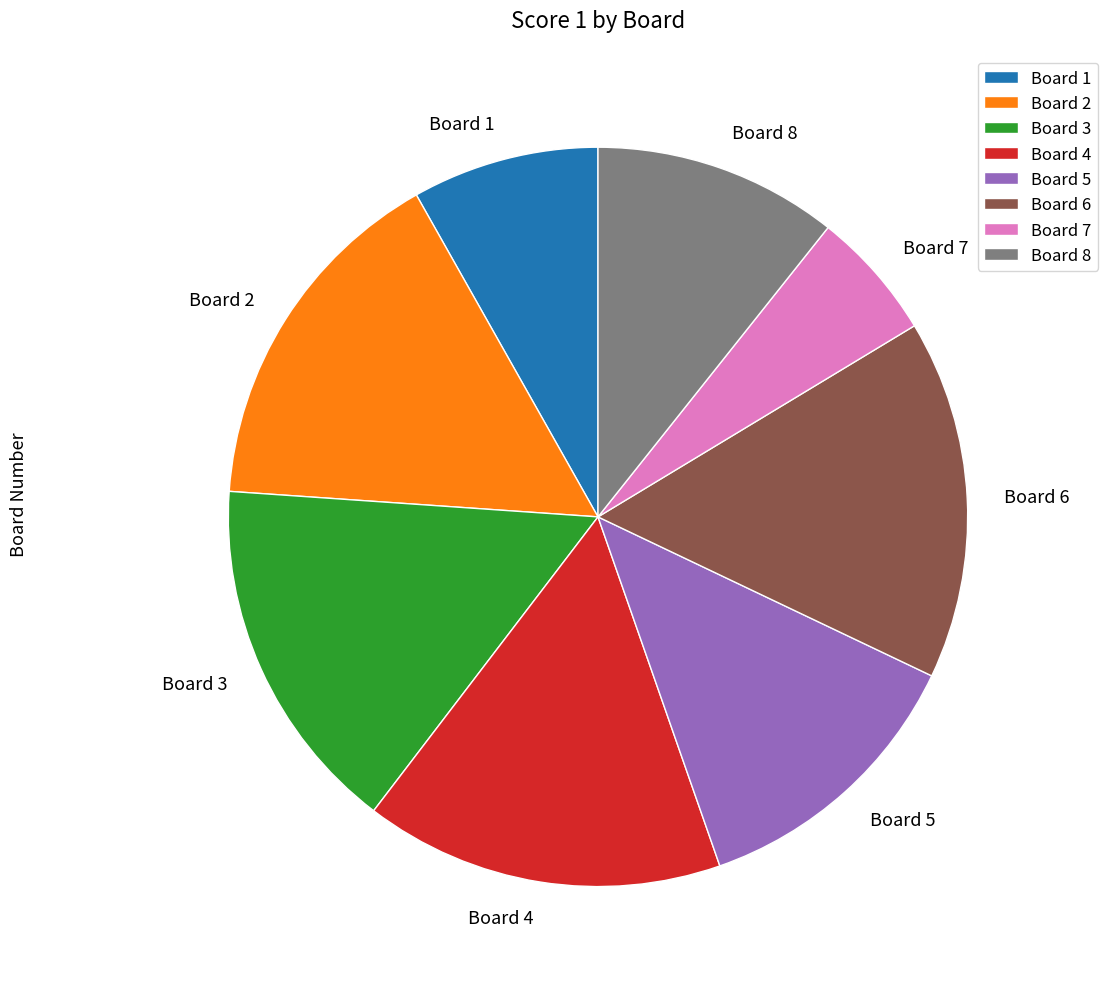

Does Board 3 represent more than half of the total?

No